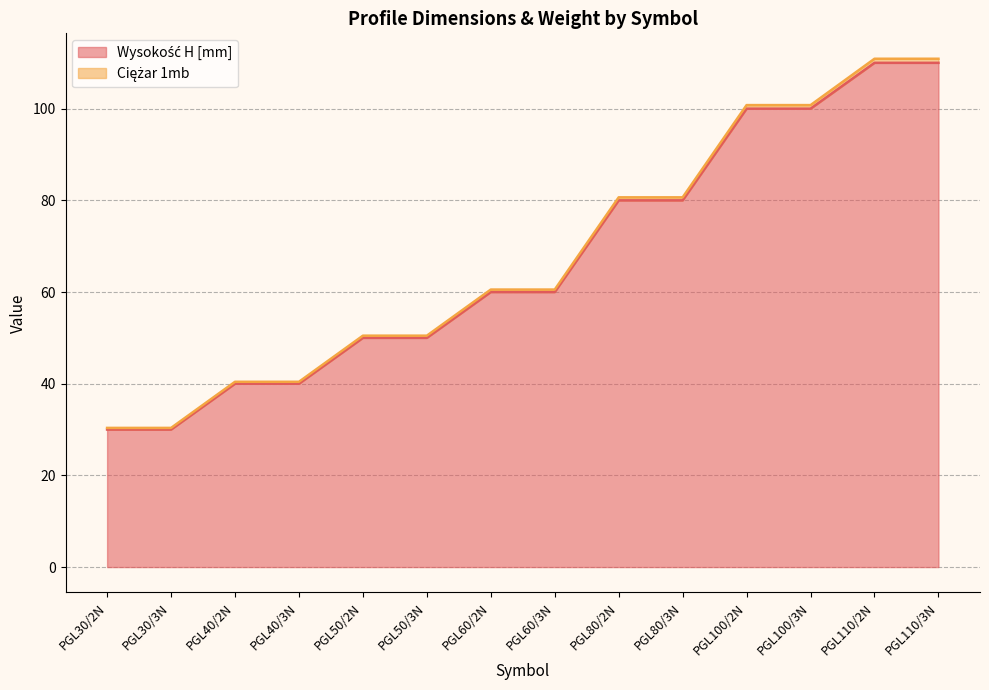

True or false: Wysokość H [mm] and Ciężar 1mb intersect in this chart.

False